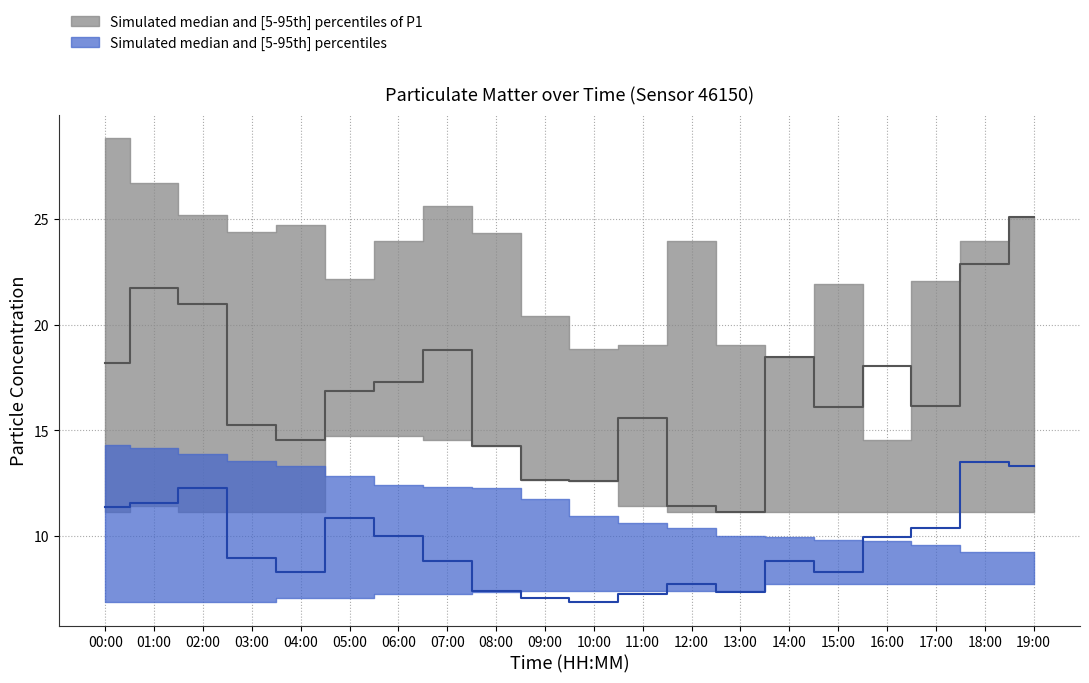

How many values in the P1 series exceed 16?

12